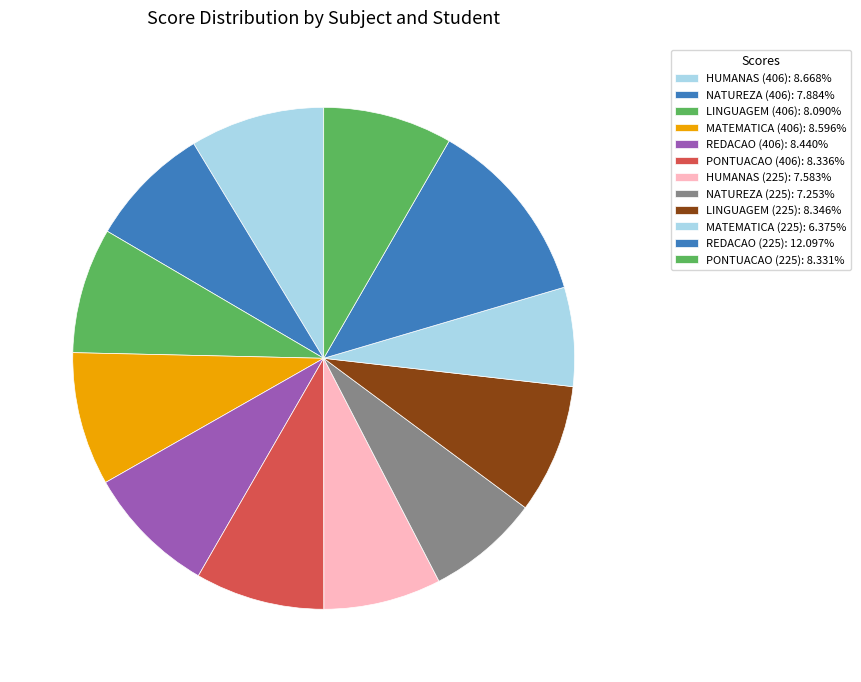

How many segments does this pie chart have?

12